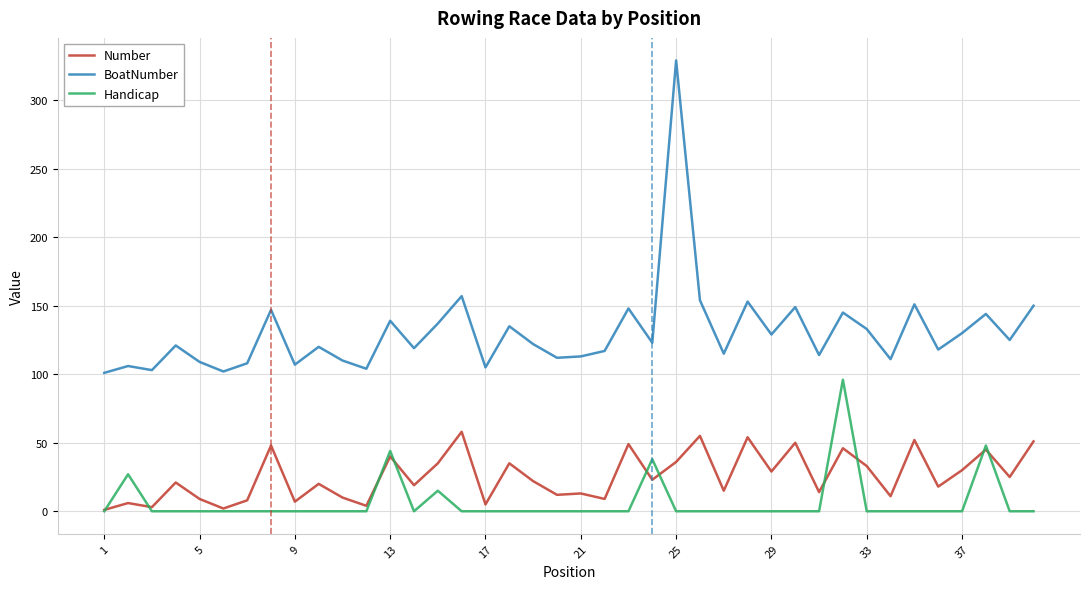

Which series has the widest spread of values?

BoatNumber